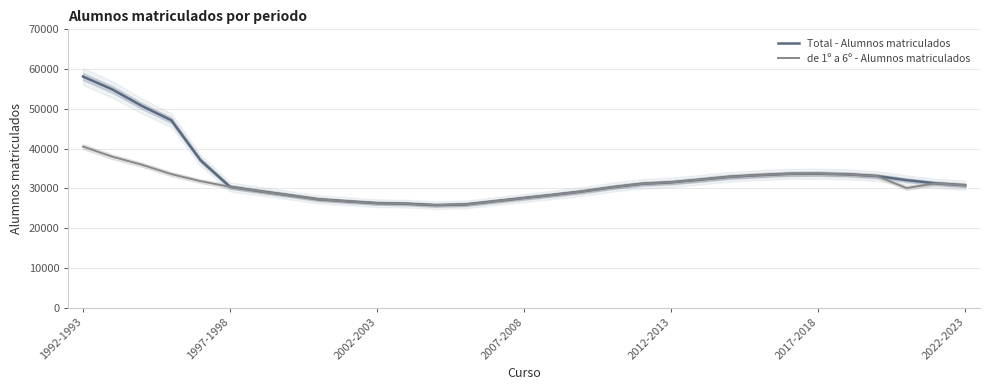

What is the value of the de 1º a 6º - Alumnos matriculados point at the 23rd from the left?

32898